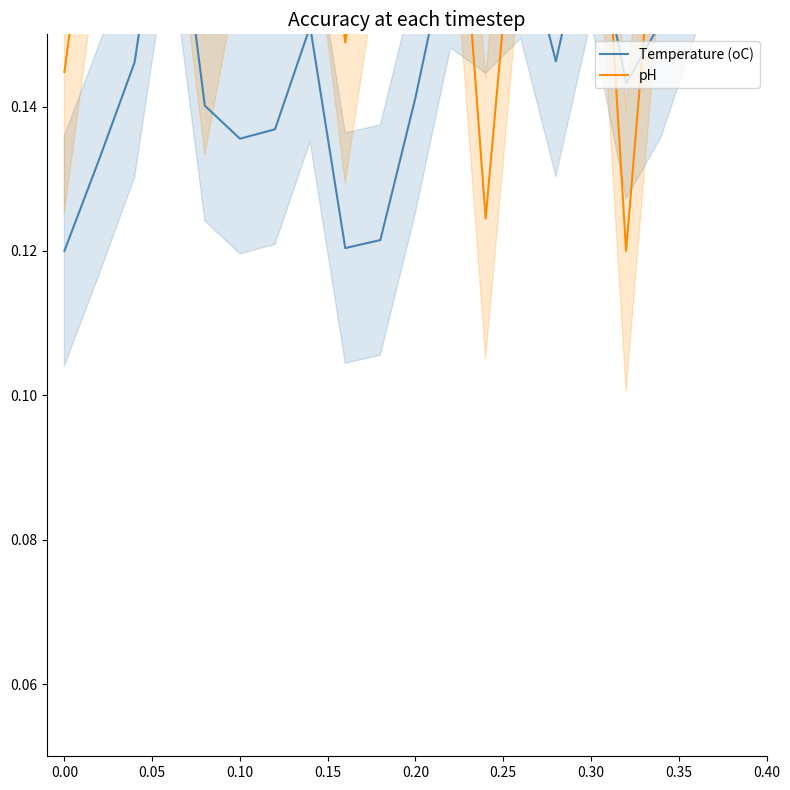

True or false: Temperature (oC) has more than 0 points higher than both neighbors.

True